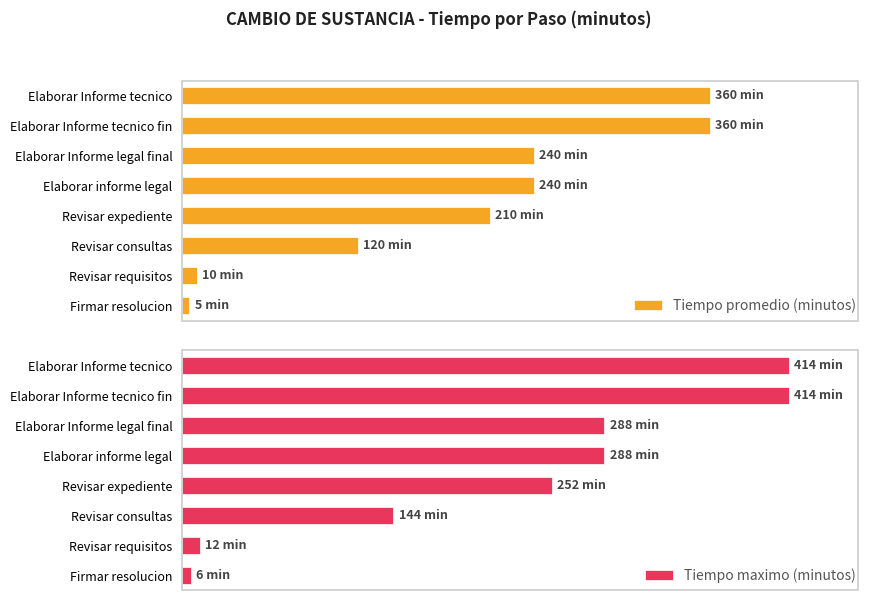

Which series has the largest total across all categories?

Tiempo maximo (minutos)